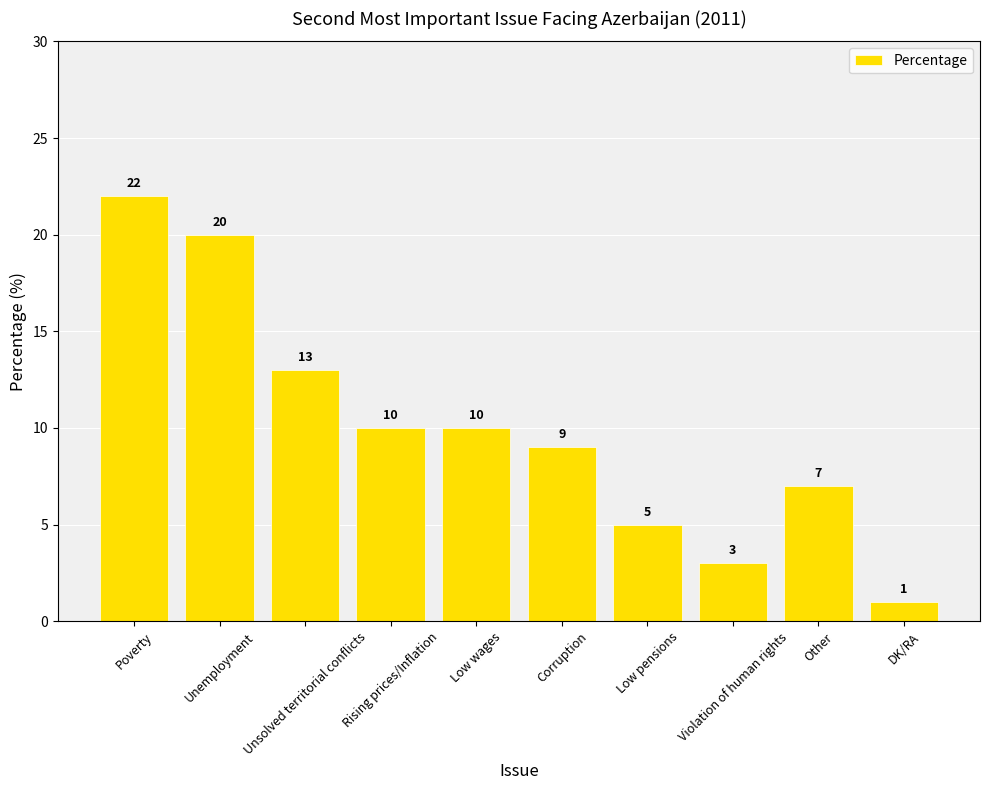

What is the difference between the maximum and minimum values?

21